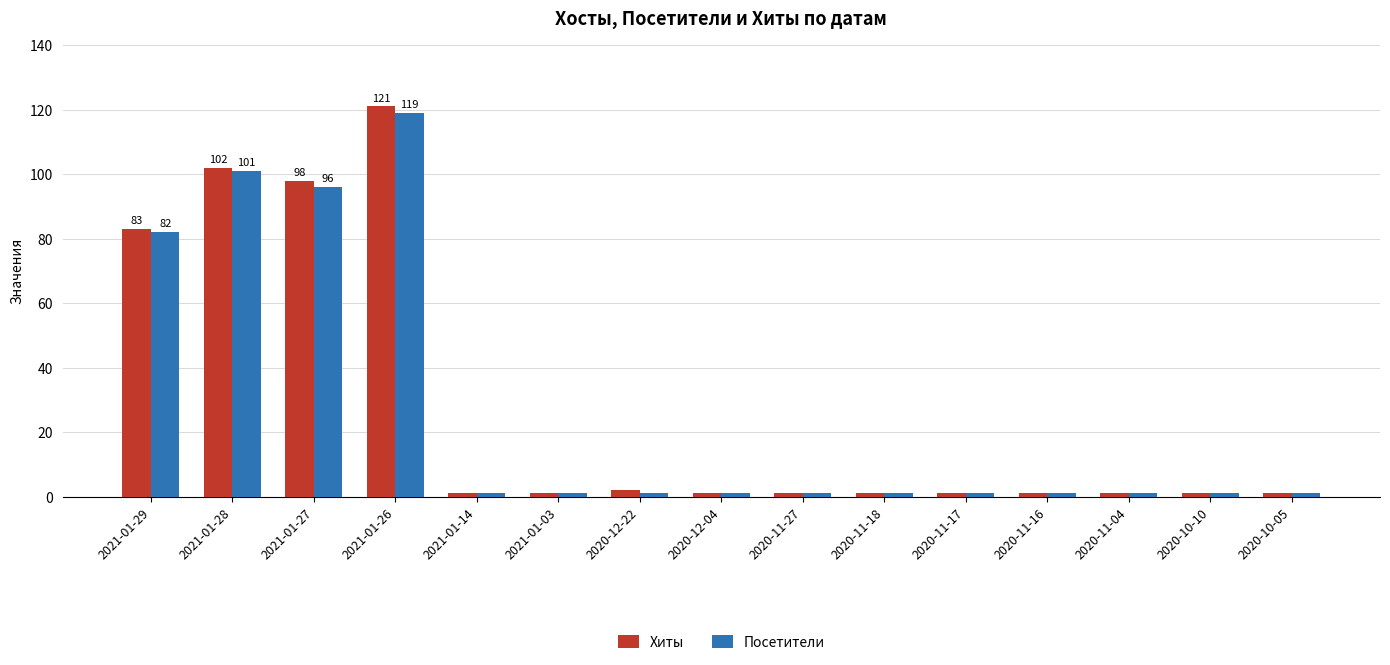

Which series has the widest spread of values?

Хиты